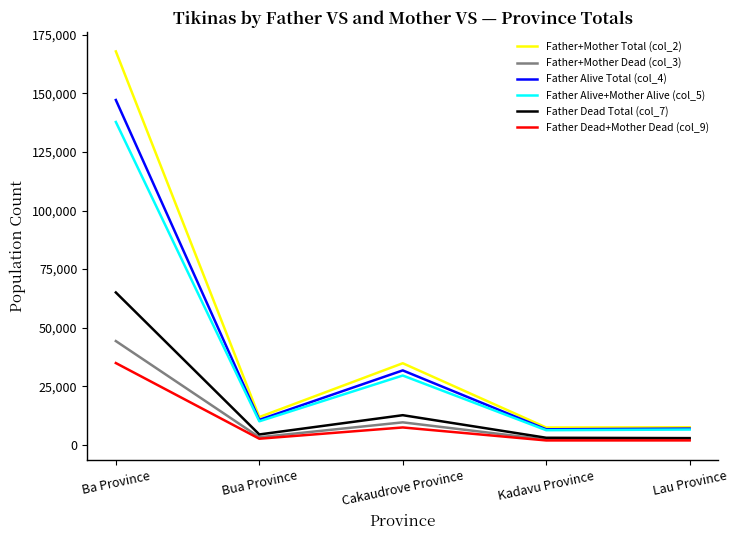

Which series has the widest spread of values?

Father+Mother Total (col_2)